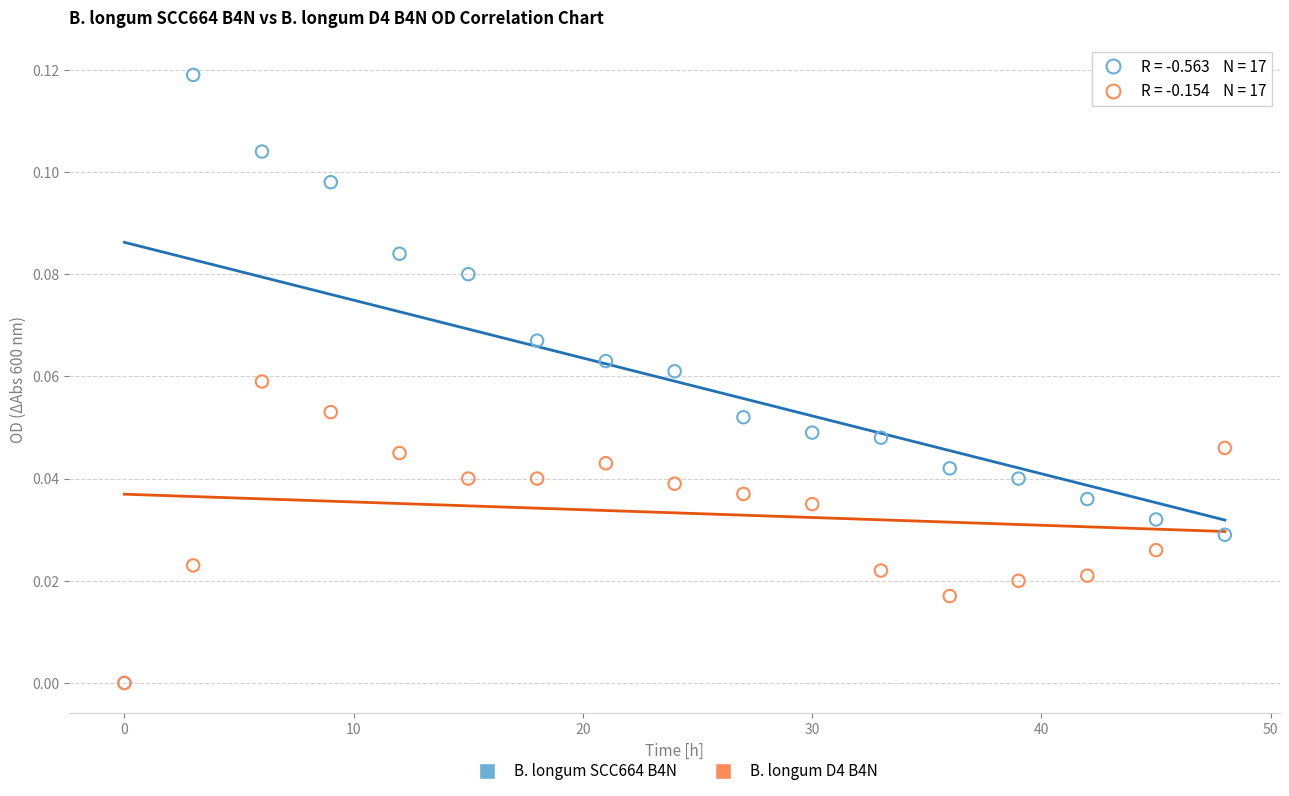

What are all the series names shown in the legend?

B. longum SCC664 B4N, B. longum D4 B4N